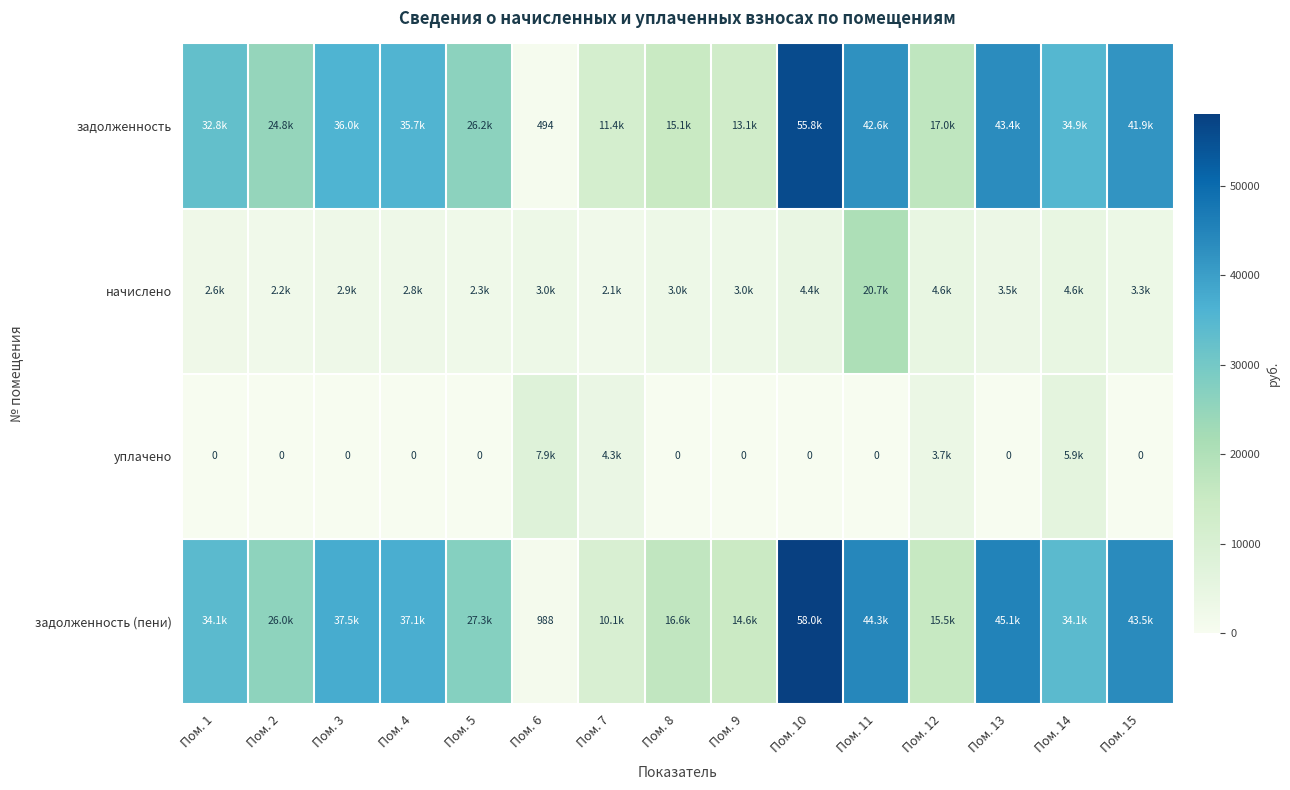

The value of уплачено at Пом. 11 is 0.0. True or false?

True